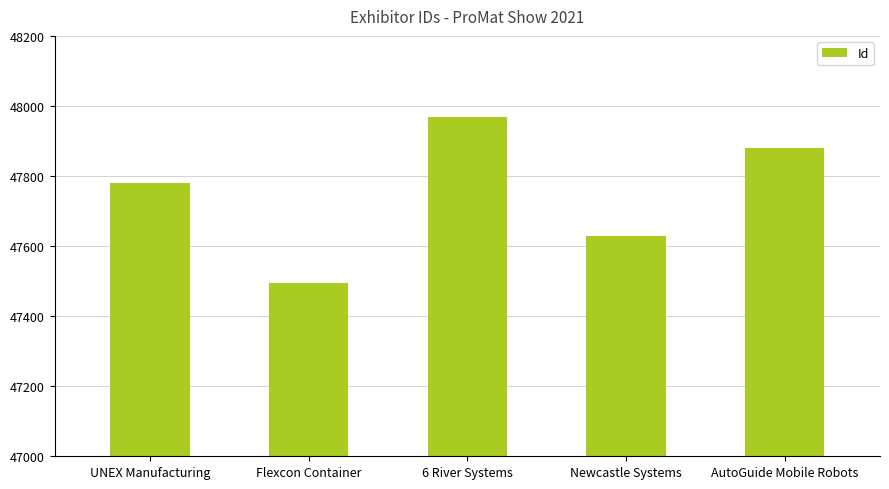

What is the average value?

47751